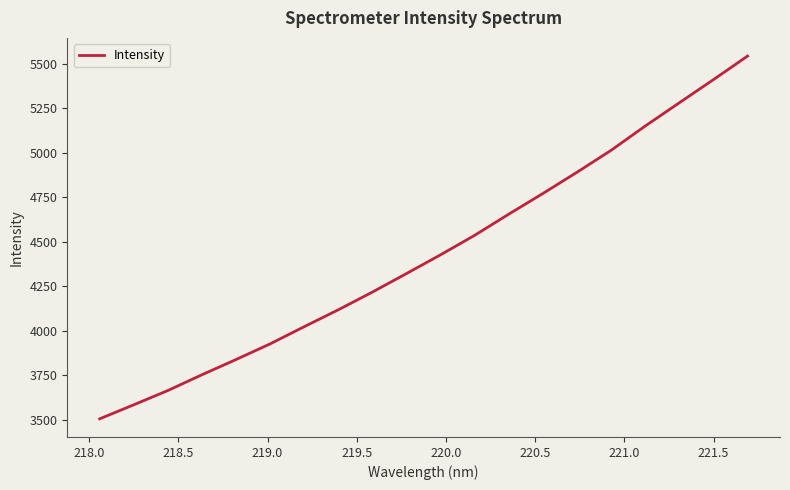

What is the maximum value shown in the chart?

5545.0